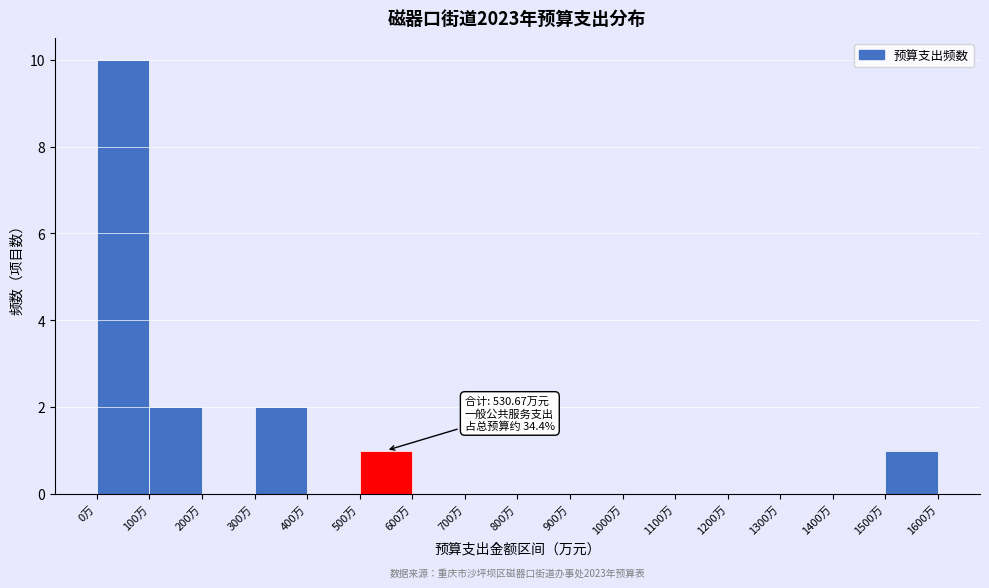

Which range on the x-axis has the tallest bar?

0 to 100